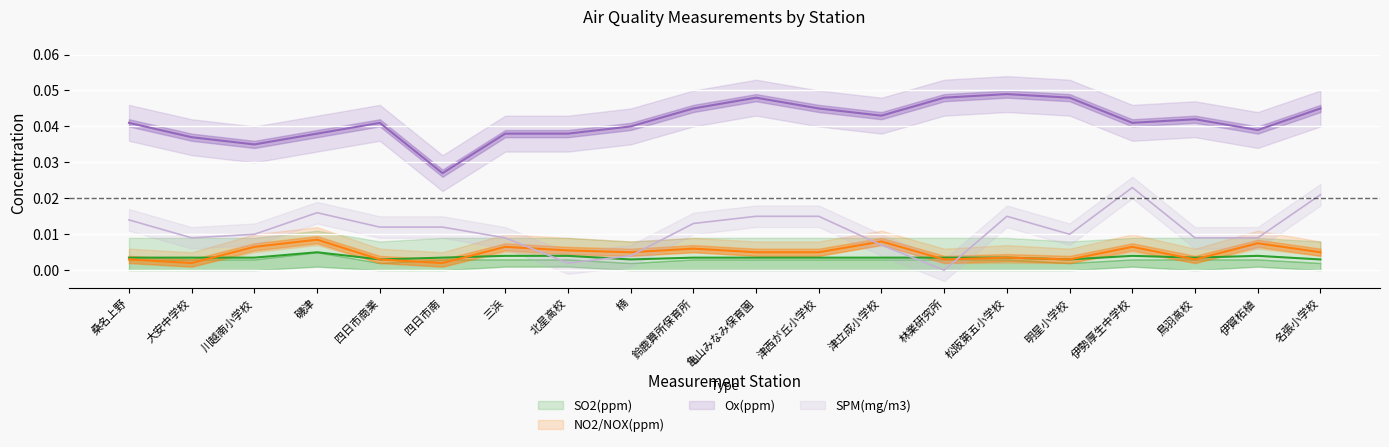

Where is Ox(ppm) nearest to the value 0?

四日市南